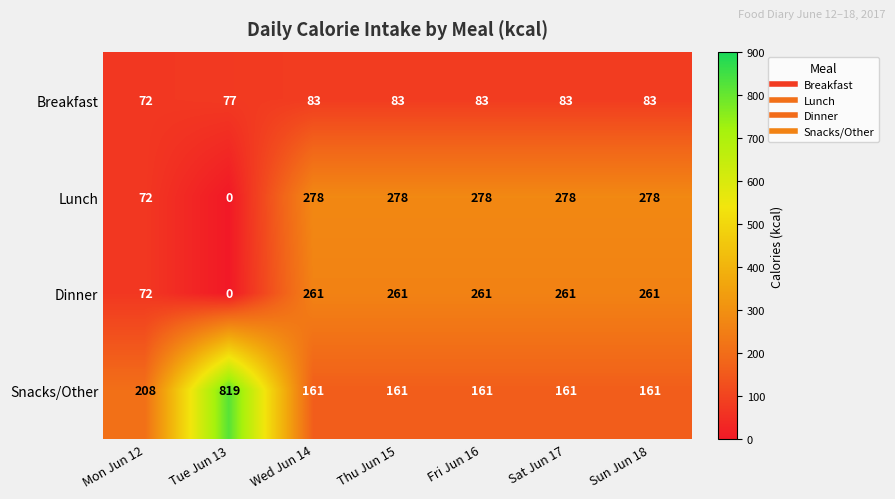

Which category has the lowest value across all series?

Tue Jun 13